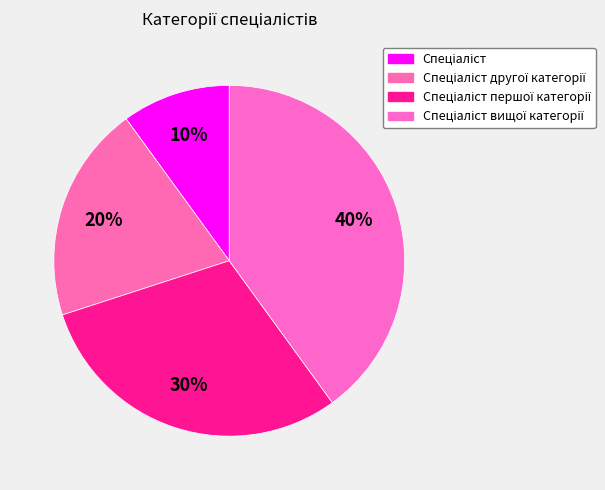

Which has a higher value, Спеціаліст вищої категорії or Спеціаліст першої категорії?

Спеціаліст вищої категорії